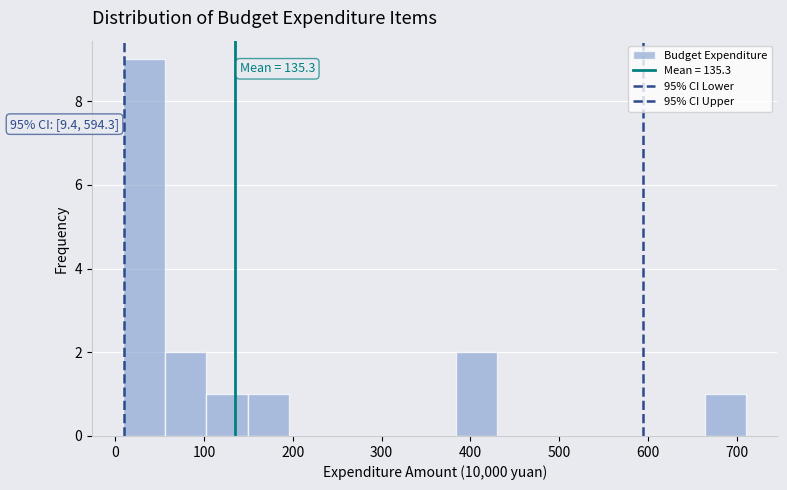

Over which range of the x-axis is the bar tallest?

10 to 60